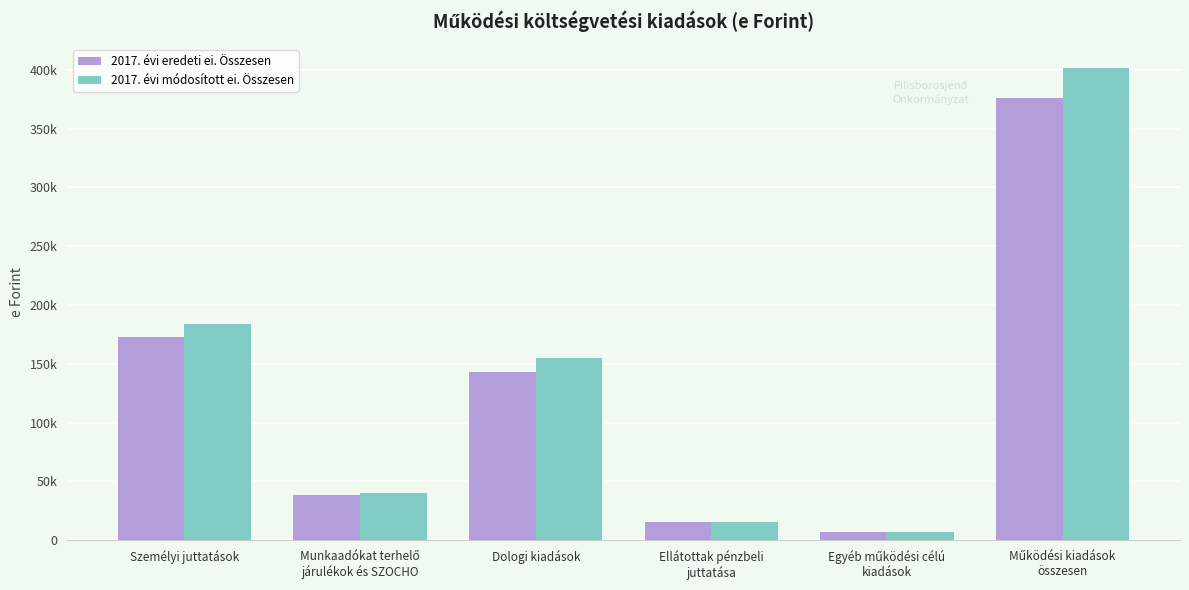

Reading right to left, what are all the values shown in this chart?

2017. évi eredeti ei. Összesen: Működési kiadások
összesen=376402	Egyéb működési célú
kiadások=6848	Ellátottak pénzbeli
juttatása=15300	Dologi kiadások=143050	Munkaadókat terhelő
járulékok és SZOCHO=38472	Személyi juttatások=172732
2017. évi módosított ei. Összesen: Működési kiadások
összesen=401551	Egyéb működési célú
kiadások=6848	Ellátottak pénzbeli
juttatása=15300	Dologi kiadások=155294	Munkaadókat terhelő
járulékok és SZOCHO=40446	Személyi juttatások=183663